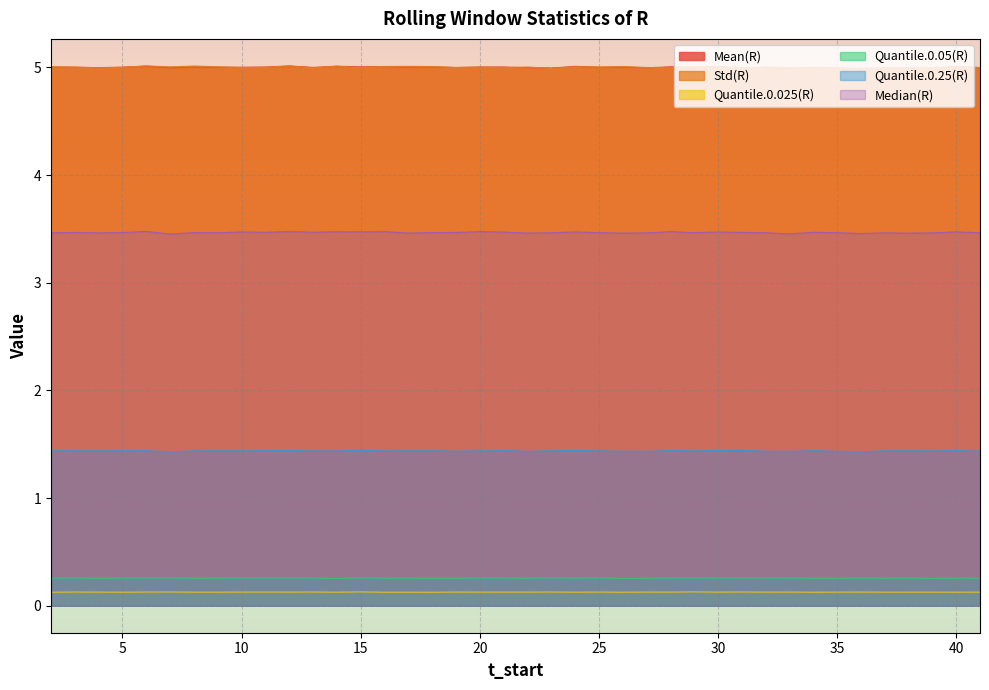

How many interior local peaks does the Std(R) series have?

13